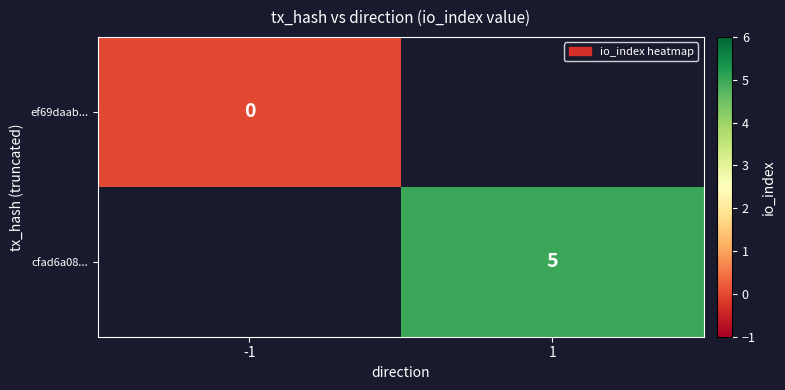

Is it true that cfad6a08... equals 5 at 1?

True